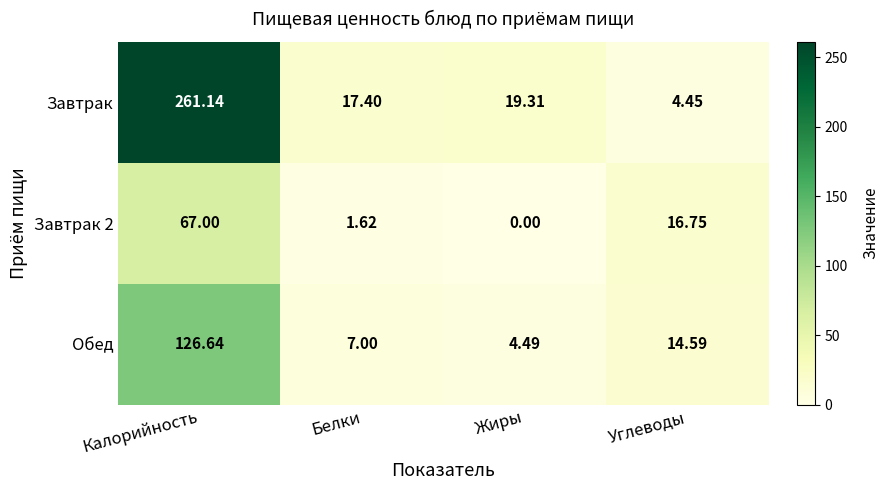

How many values in the Обед series are below 14?

2